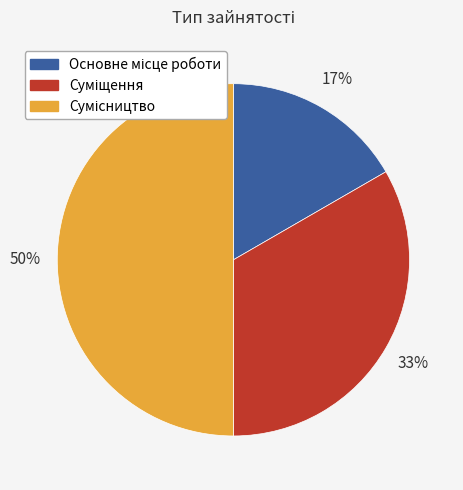

To the nearest percent, what is the average slice percentage?

33%